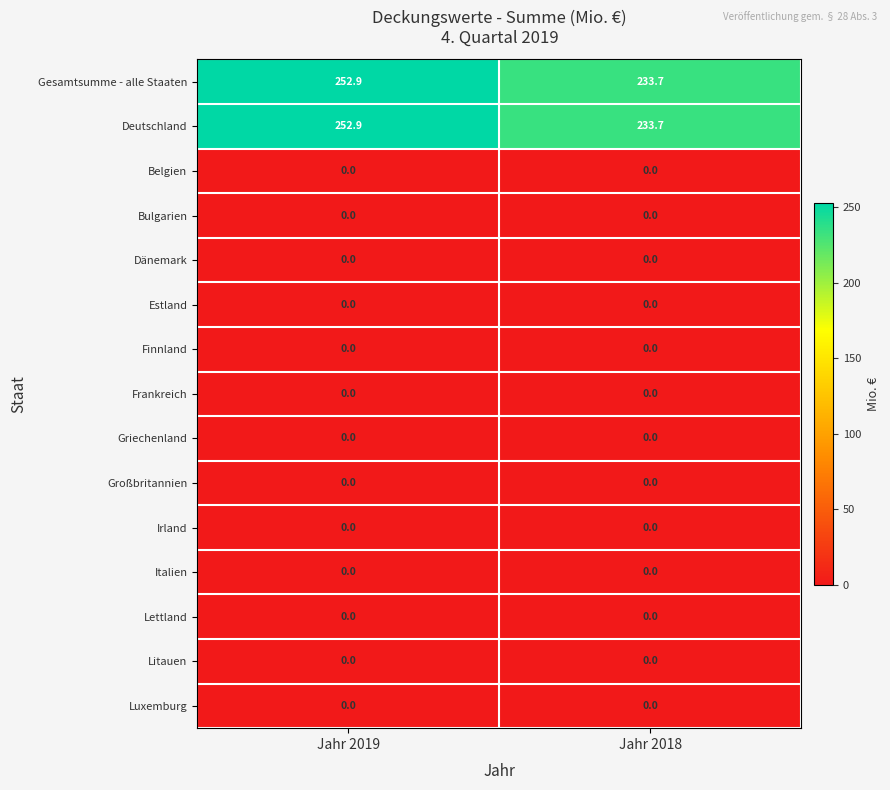

Which label corresponds to the largest value in the chart?

Jahr 2019